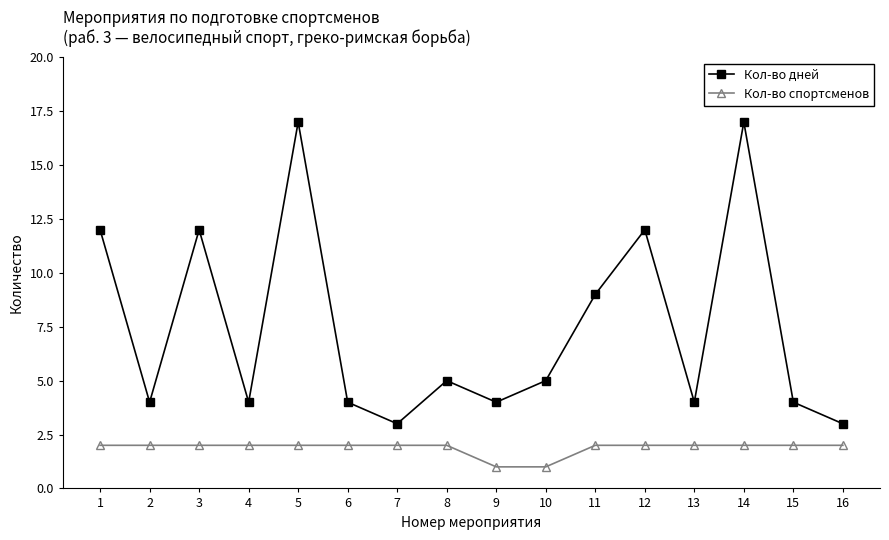

Which series has the largest range (max minus min)?

Кол-во дней